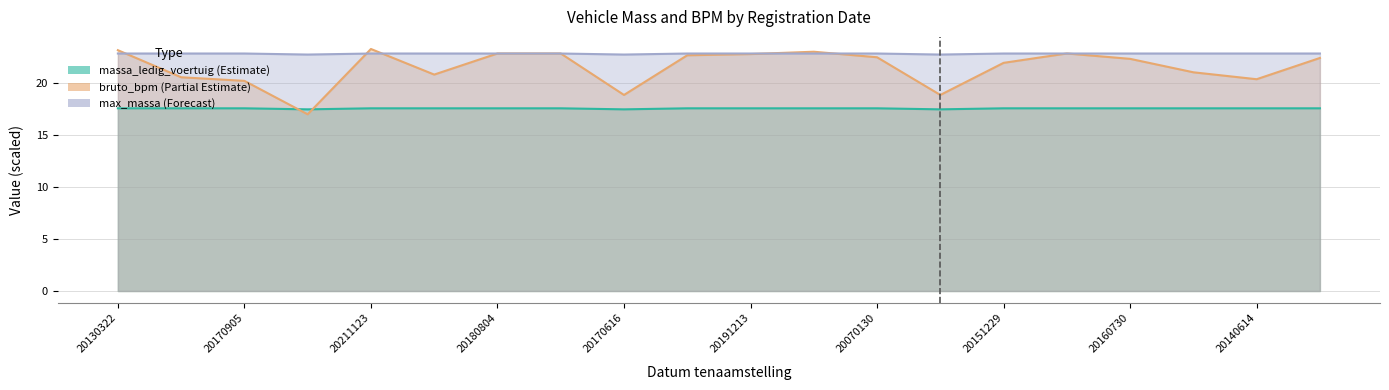

What is the approximate value of bruto_bpm at 20070130?

22.5